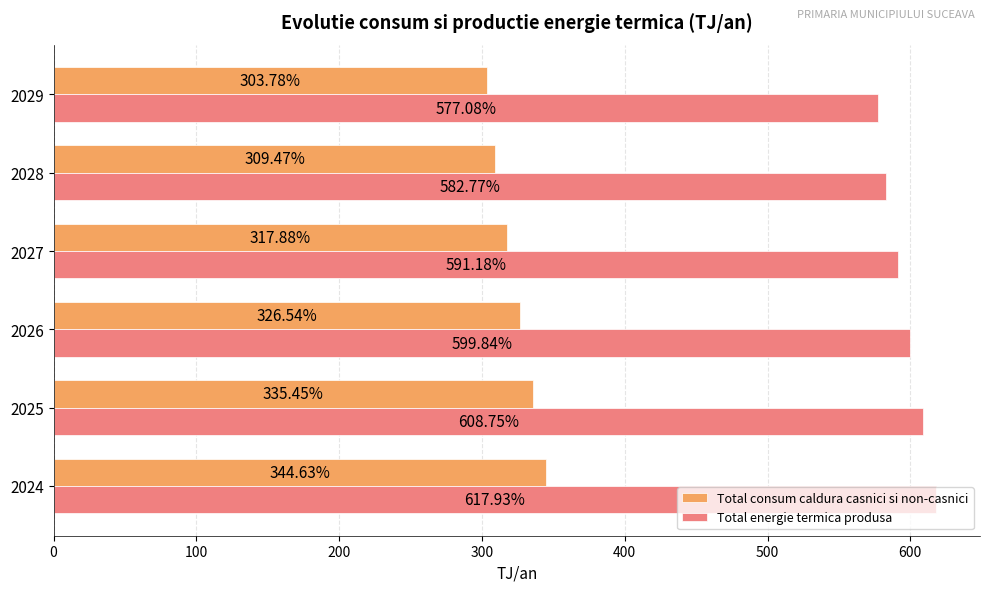

How many data points in Total consum caldura casnici si non-casnici are above 326?

3